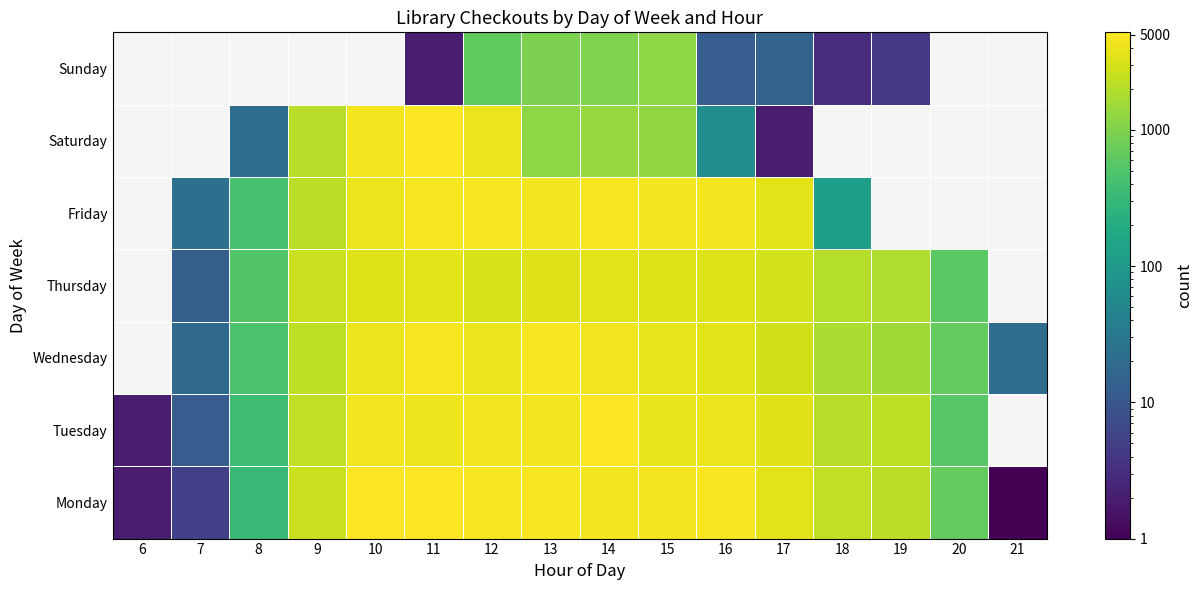

Count the number of categories in the chart.

16